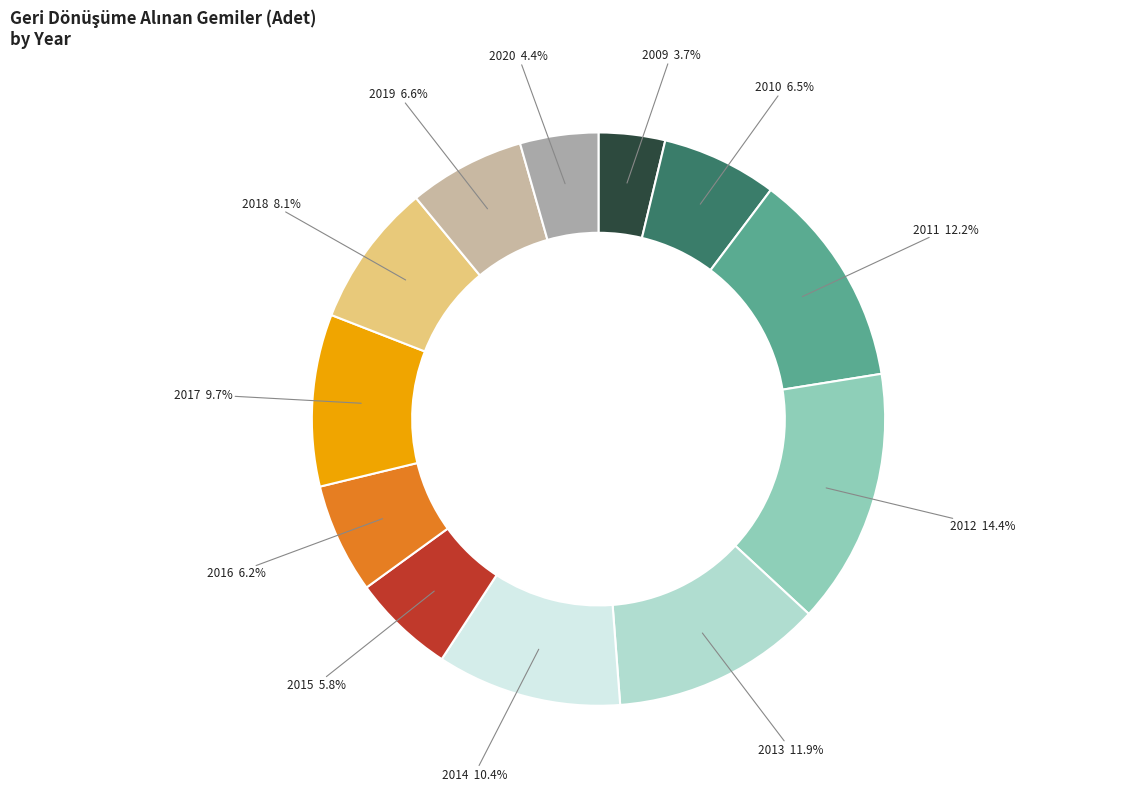

To the nearest percent, what is the difference between the 2018 and 2009 slice percentages?

4%